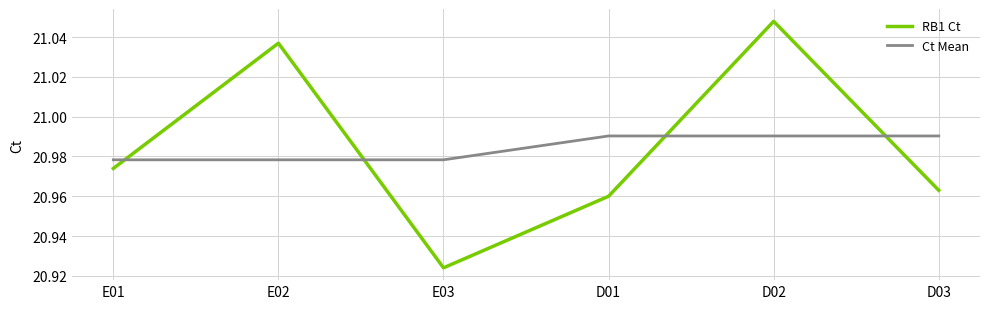

The RB1 Ct series shows 31.4 at D03. True or false?

False